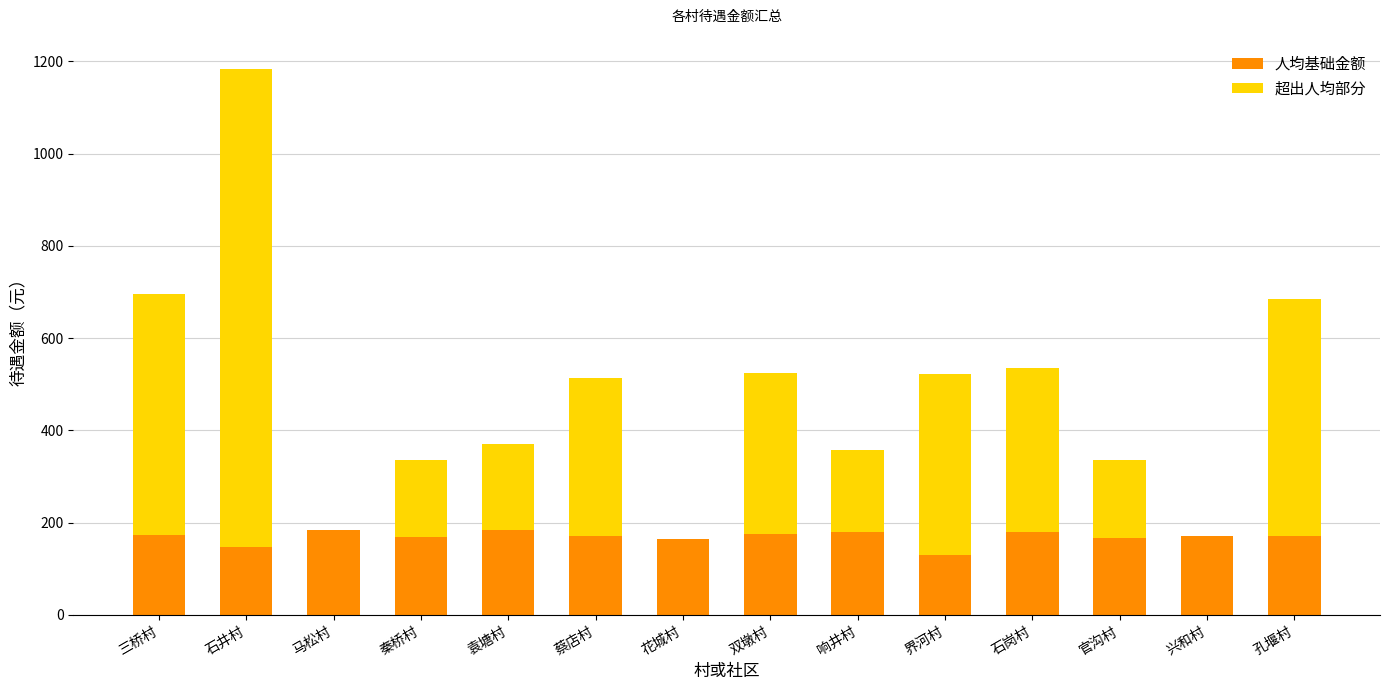

The value of 人均基础金额 at 兴和村 is 66.9. True or false?

False